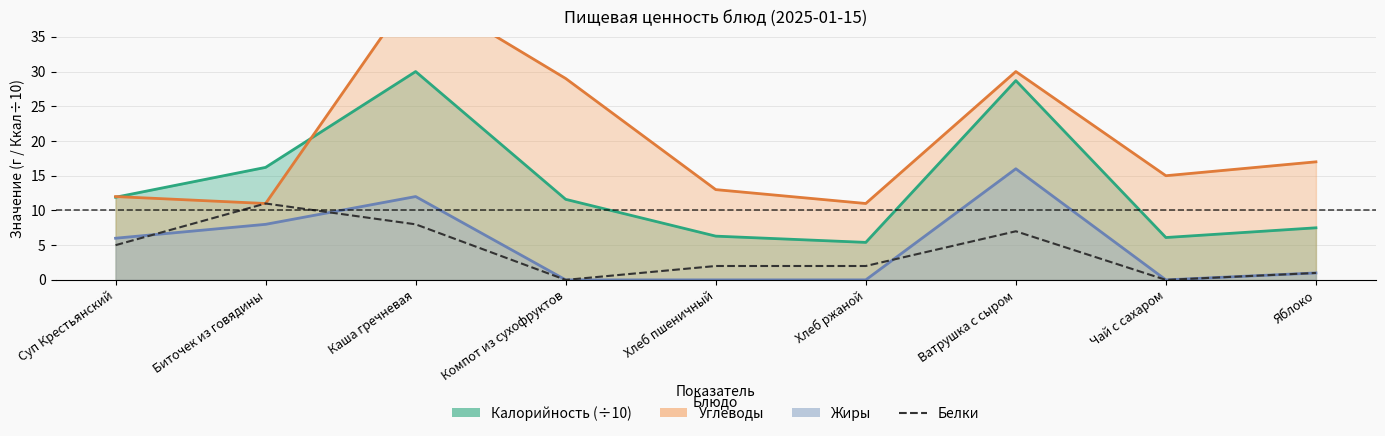

Where is the first local minimum?

Компот из сухофруктов